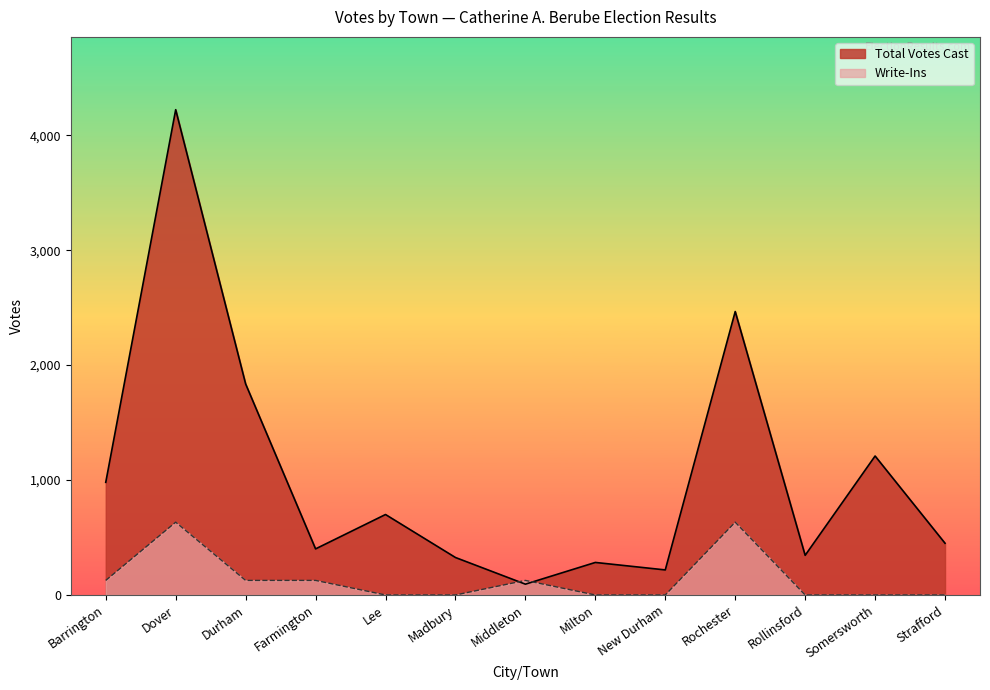

At which category is the sum across all series the highest?

Dover